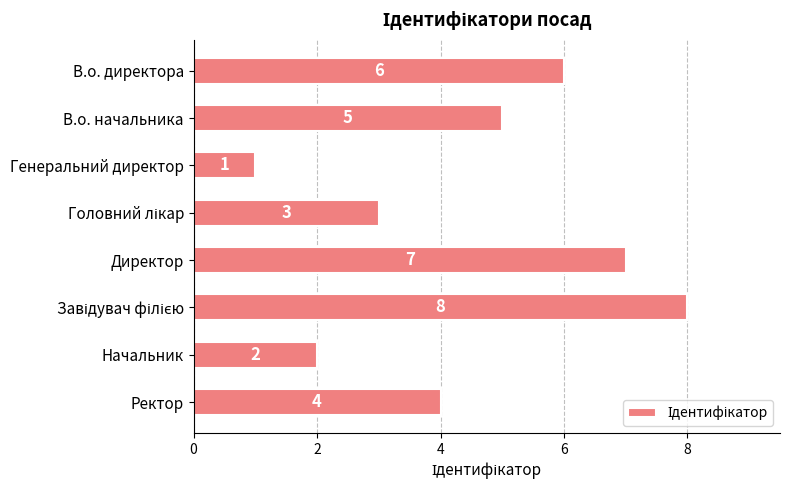

What is the label of the 3rd bar from the top?

Генеральний директор